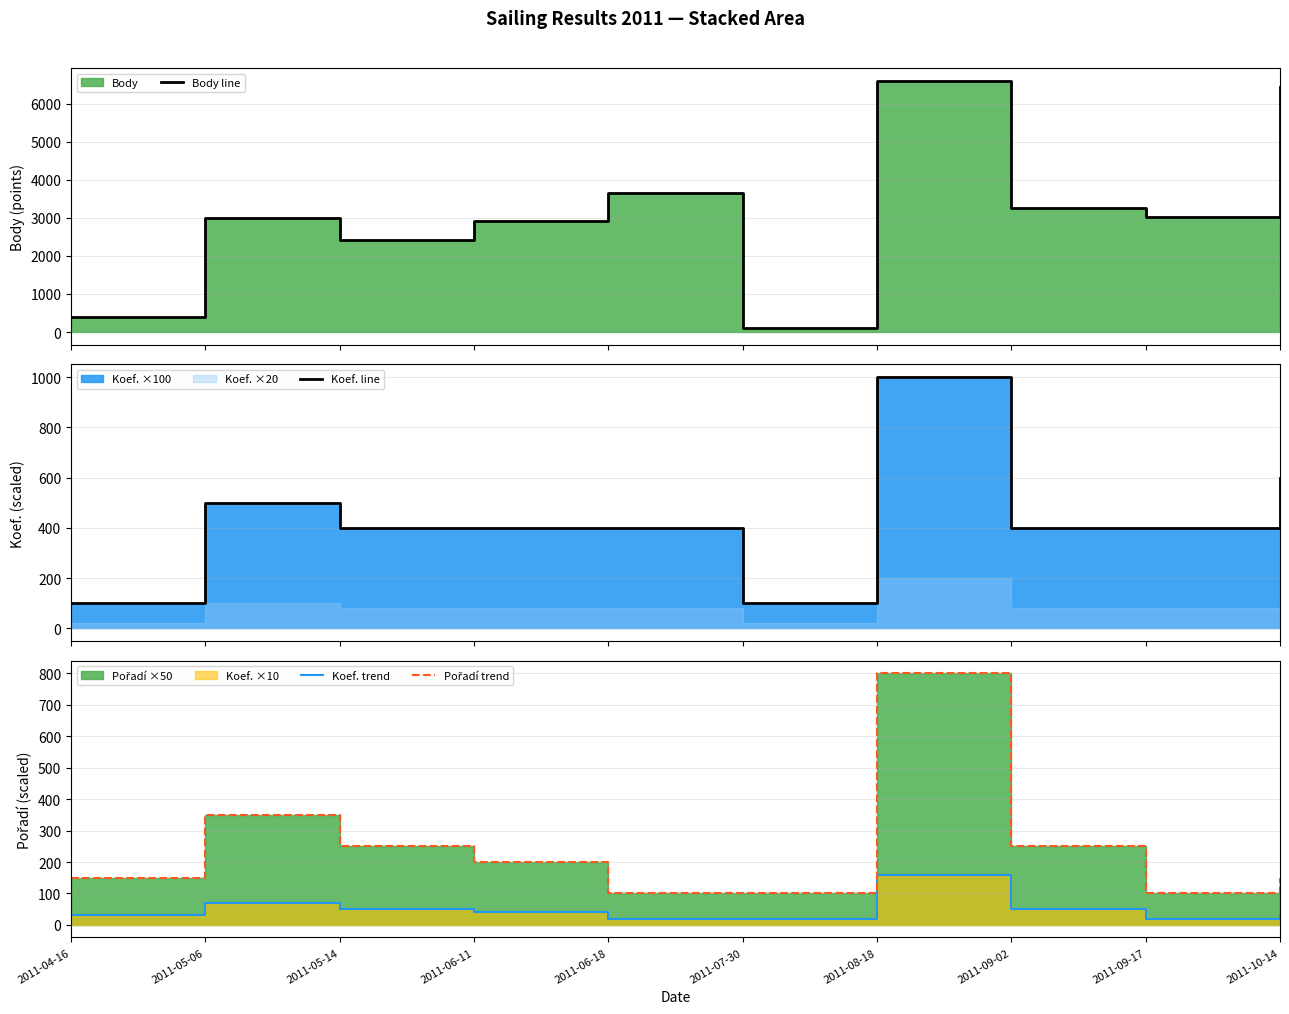

True or false: Koef. trend has more than 0 points higher than both neighbors.

True